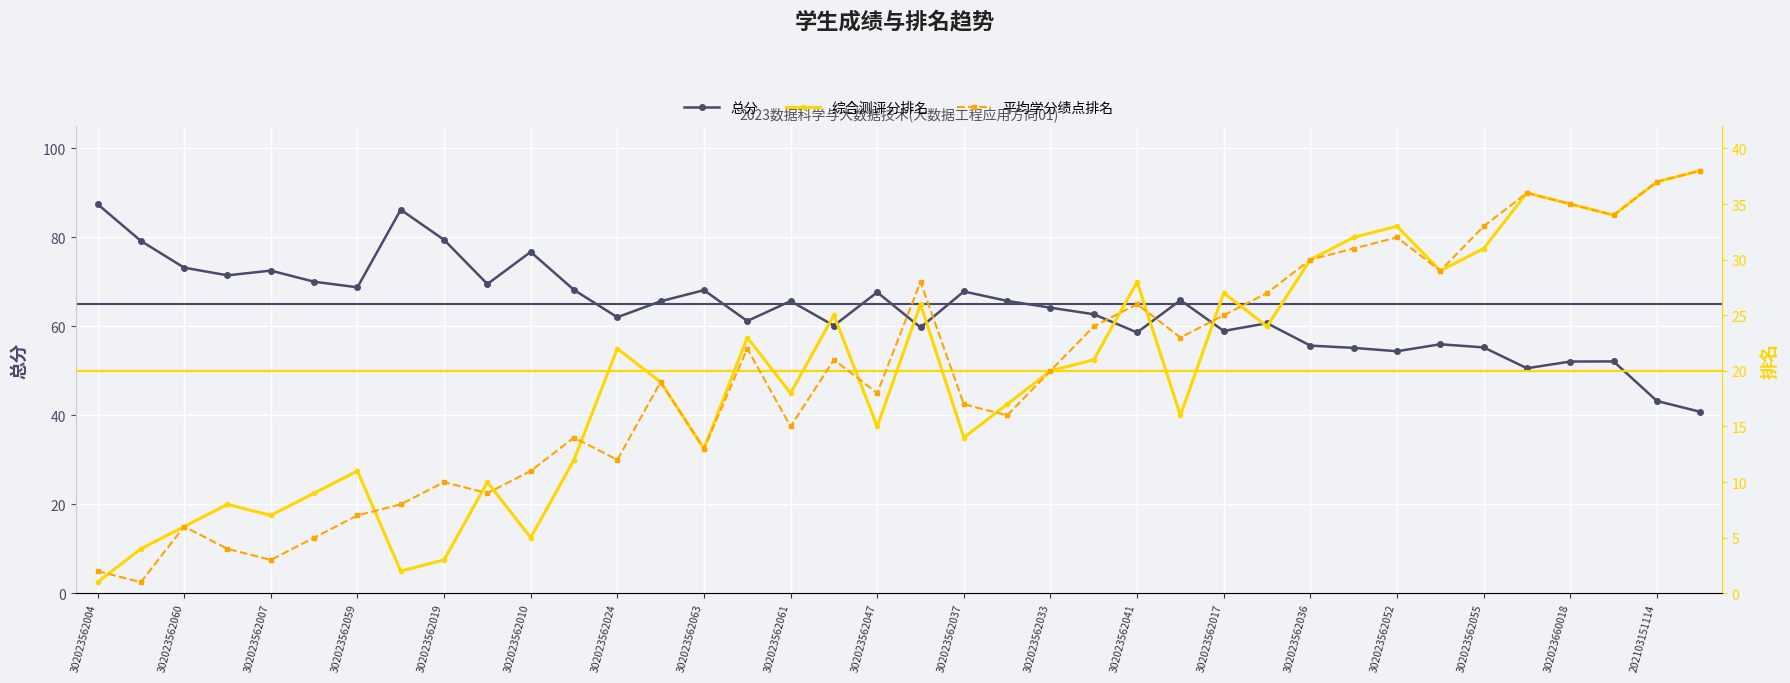

Reading left to right, extract all data points from this chart.

总分: 87.5	79.2	73.2	71.5	72.5	70.0	68.8	86.2	79.5	69.5	76.7	68.2	62.1	65.6	68.1	61.2	65.7	60.2	67.7	59.8	67.8	65.7	64.2	62.7	58.6	65.9	59.0	60.7	55.7	55.2	54.4	56.0	55.3	50.6	52.1	52.1	43.2	40.8
综合测评分排名: 1.0	4.0	6.0	8.0	7.0	9.0	11.0	2.0	3.0	10.0	5.0	12.0	22.0	19.0	13.0	23.0	18.0	25.0	15.0	26.0	14.0	17.0	20.0	21.0	28.0	16.0	27.0	24.0	30.0	32.0	33.0	29.0	31.0	36.0	35.0	34.0	37.0	38.0
平均学分绩点排名: 2.0	1.0	6.0	4.0	3.0	5.0	7.0	8.0	10.0	9.0	11.0	14.0	12.0	19.0	13.0	22.0	15.0	21.0	18.0	28.0	17.0	16.0	20.0	24.0	26.0	23.0	25.0	27.0	30.0	31.0	32.0	29.0	33.0	36.0	35.0	34.0	37.0	38.0